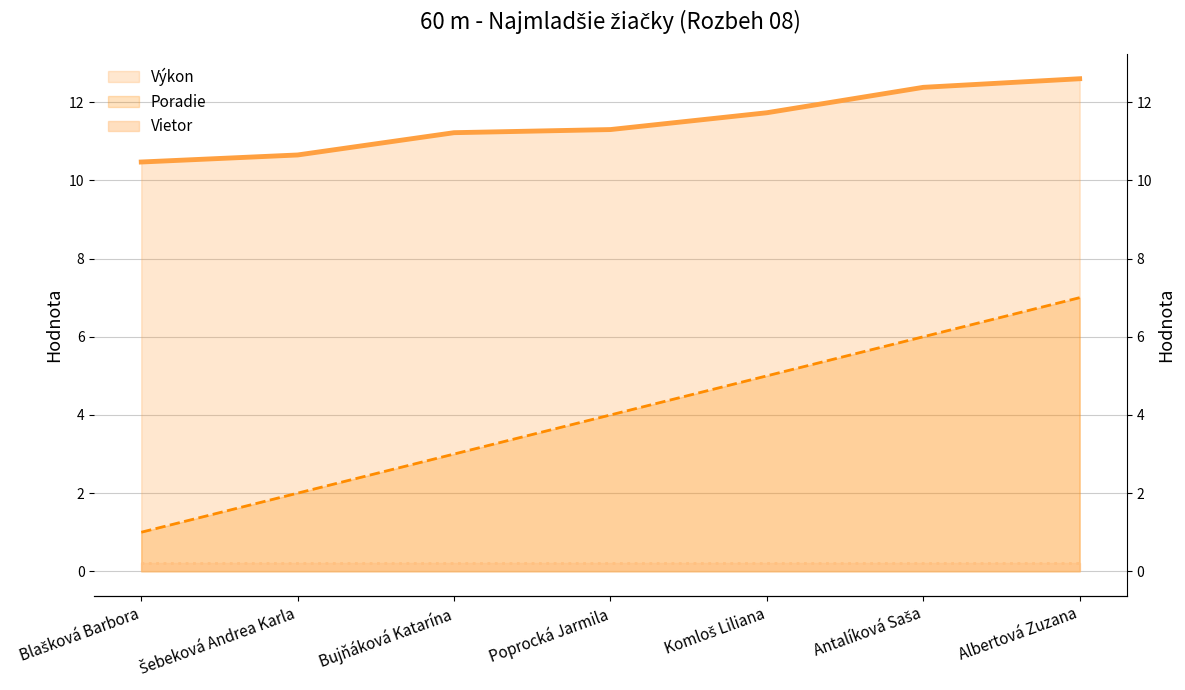

Which series has the largest range (max minus min)?

Poradie